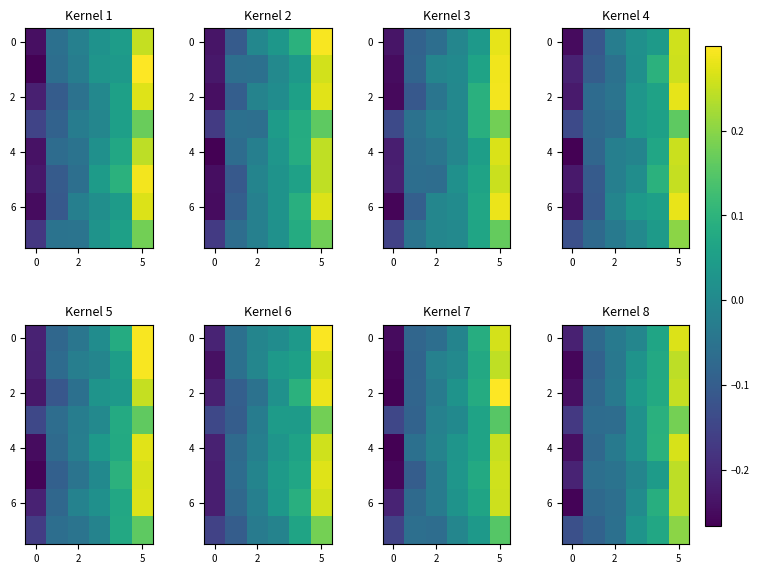

How many data points does each series have?

6